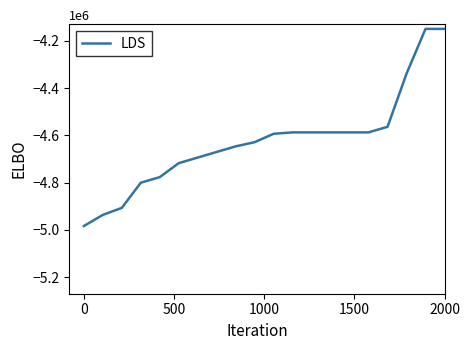

Reading left to right, extract all data points from this chart.

-4983871.0	-4936559.1	-4906989.2	-4800537.6	-4776881.7	-4717741.9	-4694086.0	-4670430.1	-4646774.2	-4629032.3	-4593548.4	-4587634.4	-4587634.4	-4587634.4	-4587634.4	-4587634.4	-4563978.5	-4339247.3	-4150000.0	-4150000.0